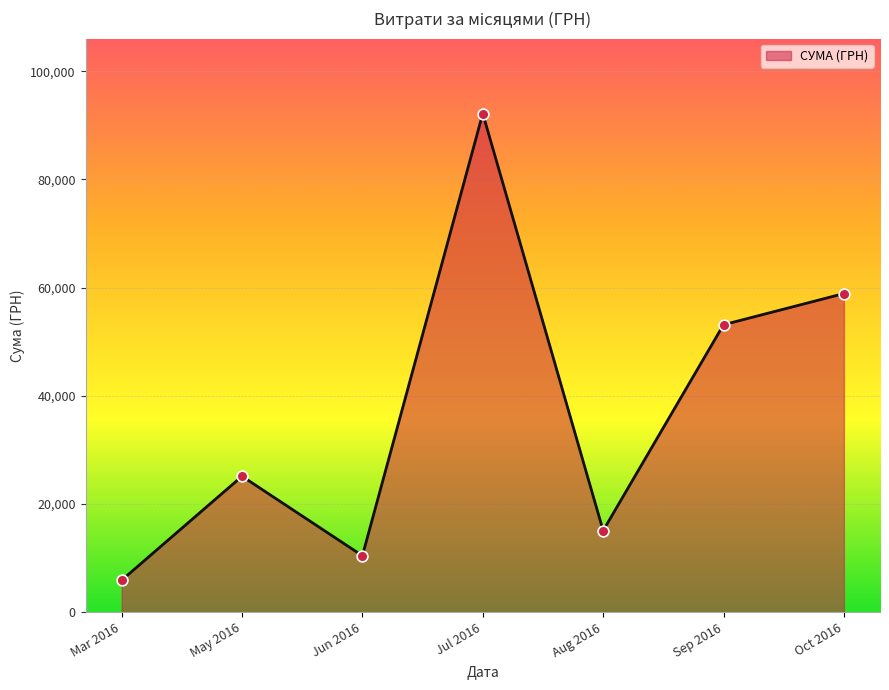

Approximately how many times larger is the value at Aug 2016 compared to Mar 2016?

2.6